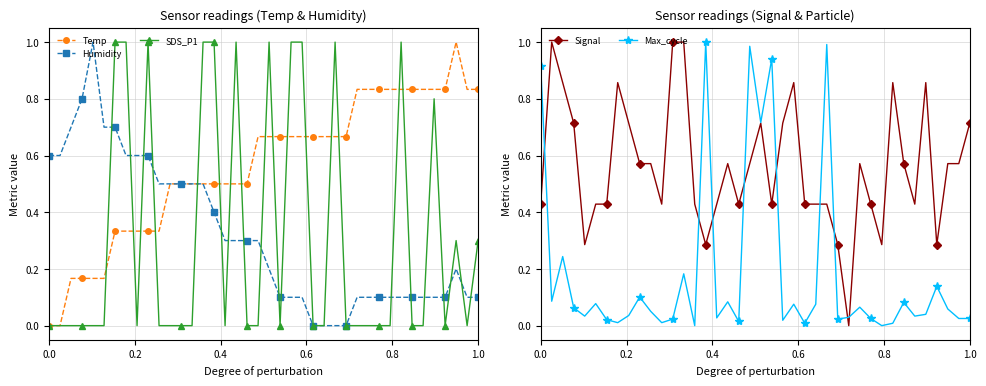

True or false: Signal has more than 0 points higher than both neighbors.

True